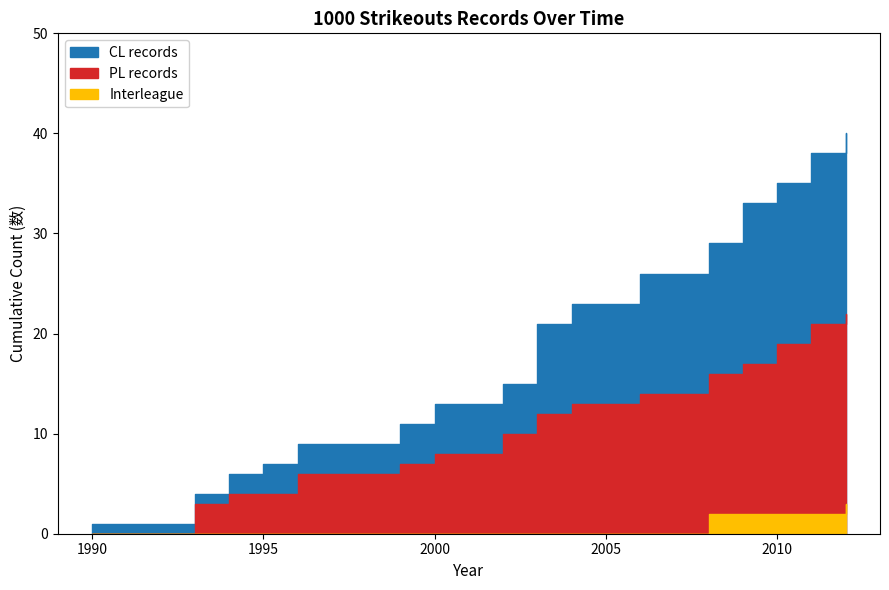

The CL records series shows 8 at 10. True or false?

False